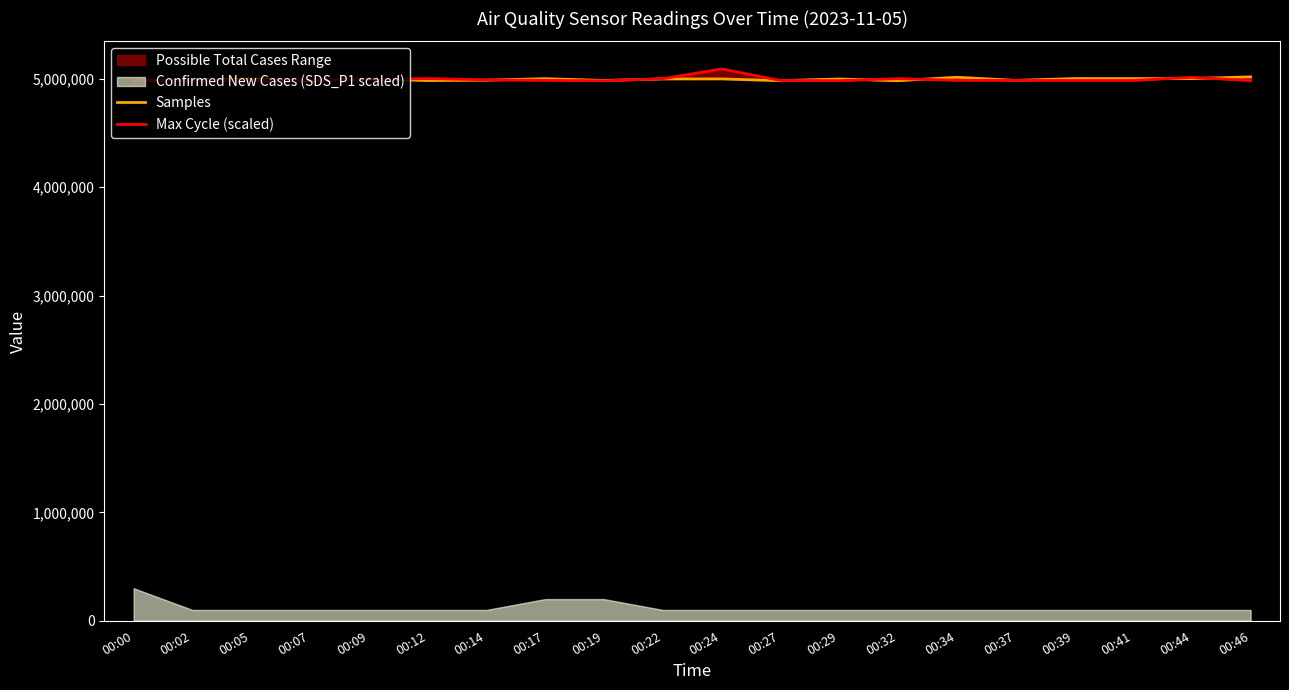

At which category is the sum across all series the highest?

00:24